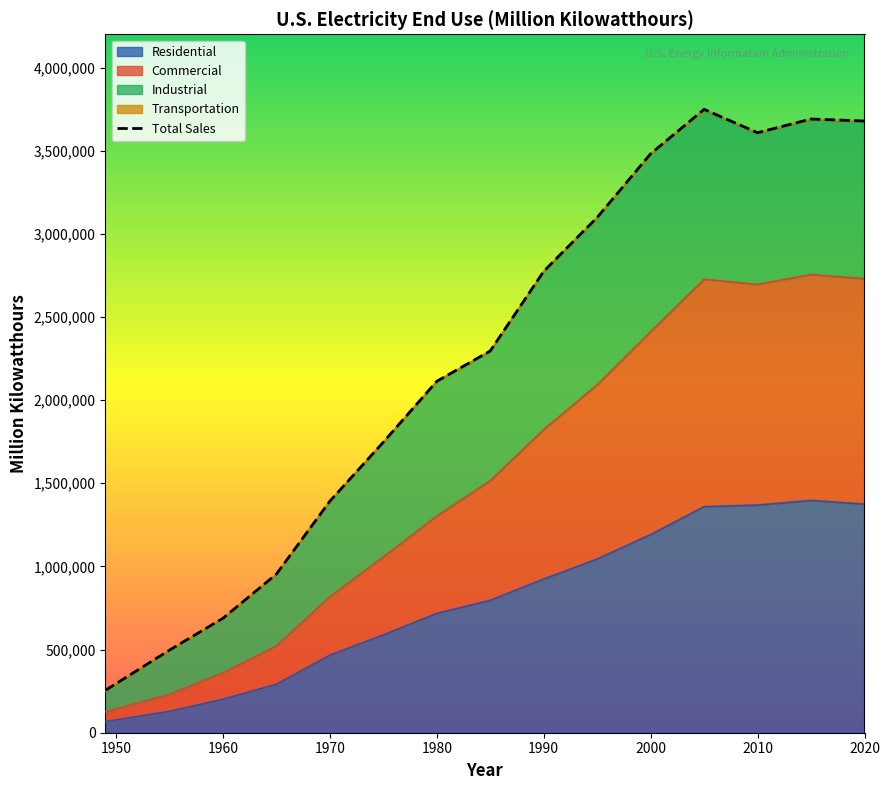

How many data points does each series have?

15